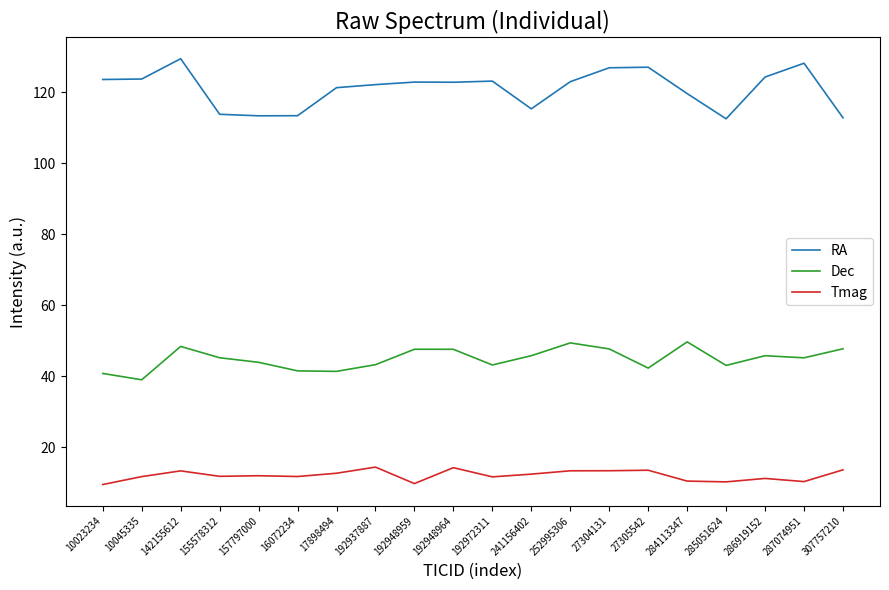

What is the difference between the maximum and minimum values in the RA series?

16.9